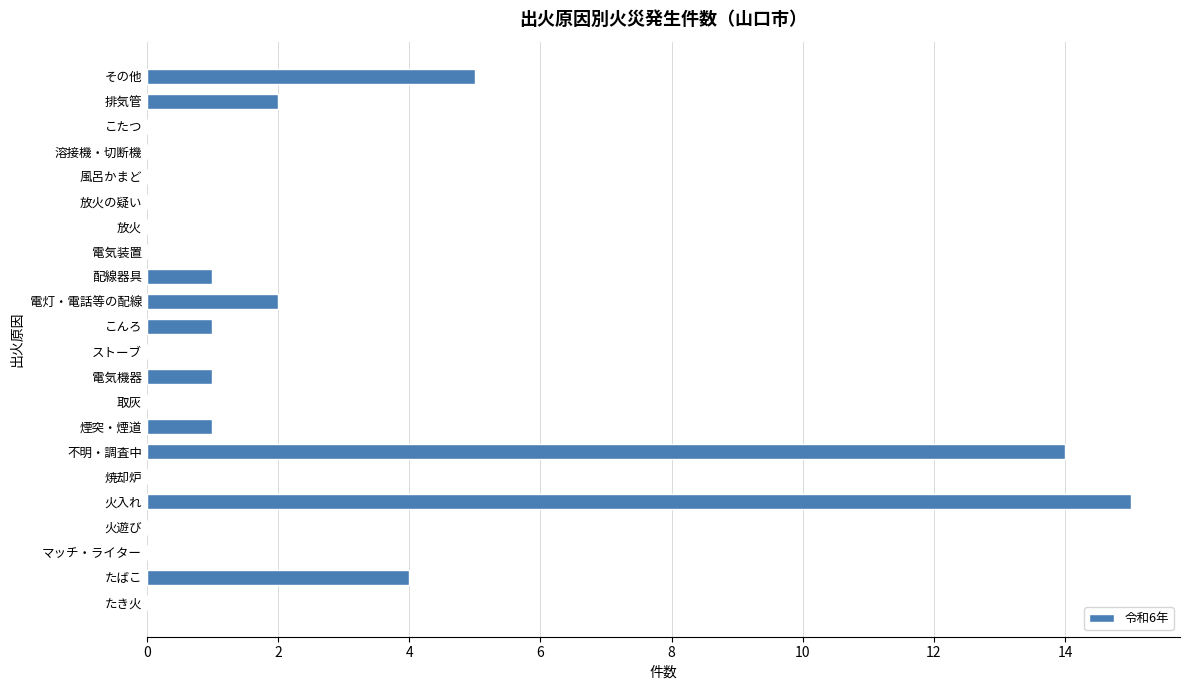

What is the sum of all values?

46